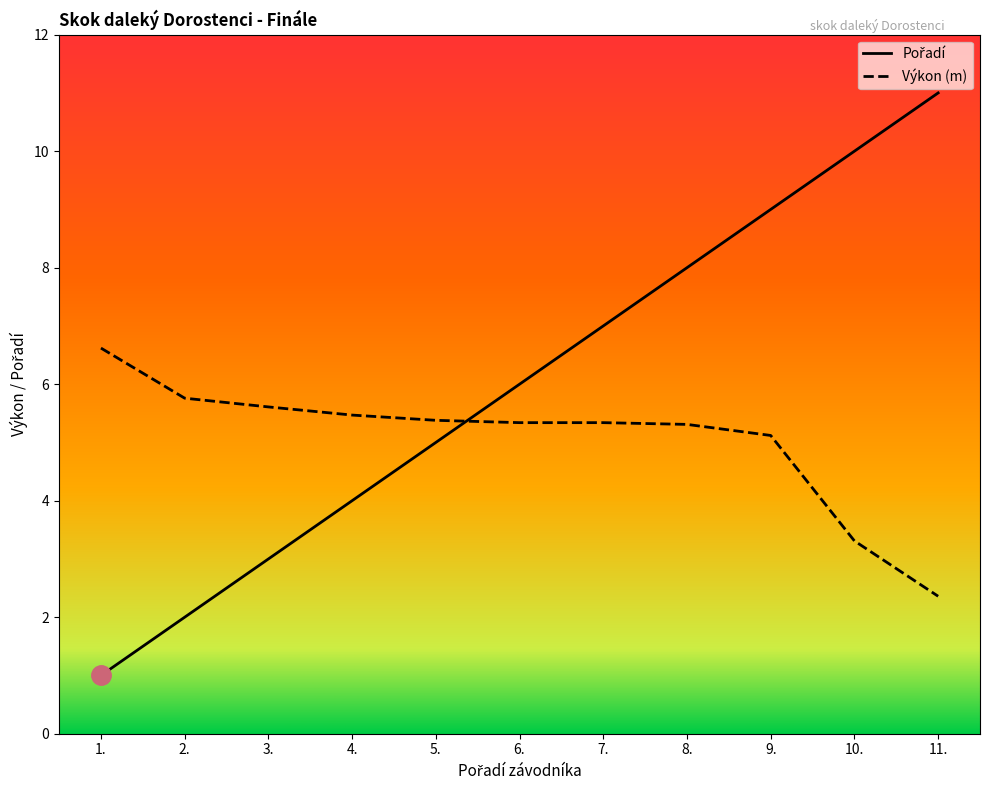

What are all the series names shown in the legend?

Pořadí, Výkon